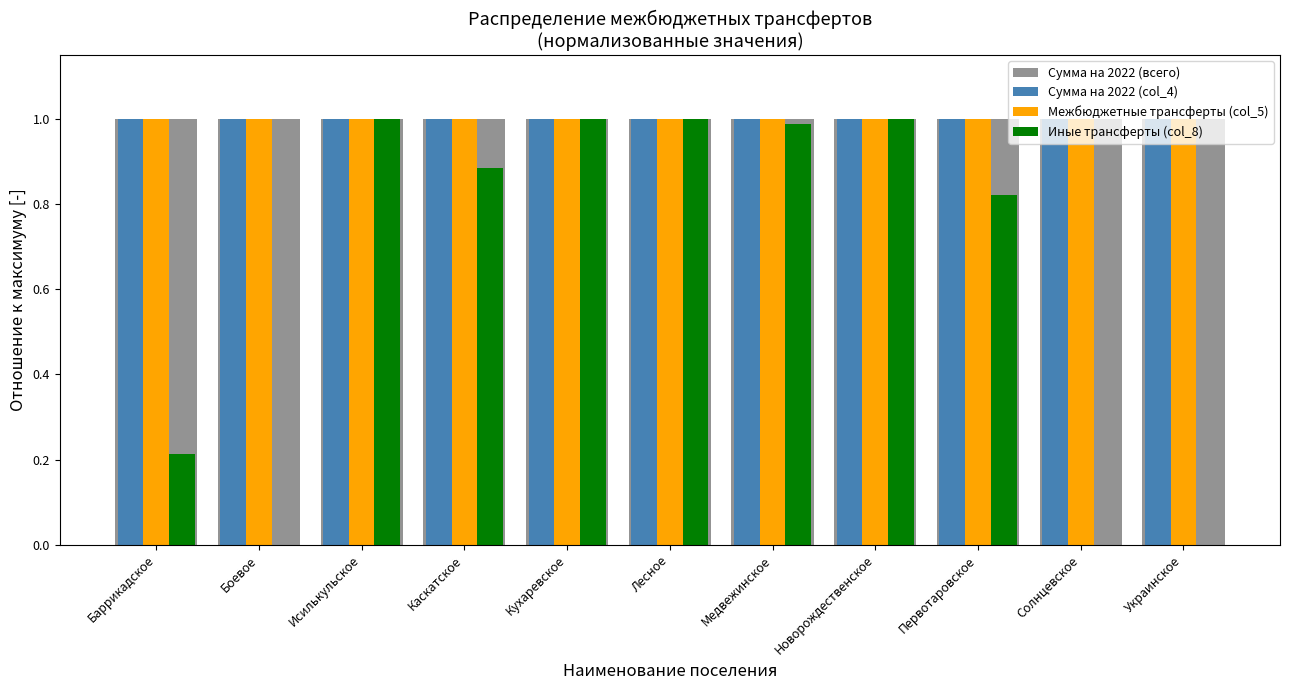

Is the value of Иные трансферты (col_8) at Первотаровское greater than the value of Сумма на 2022 (всего) at Каскатское?

No